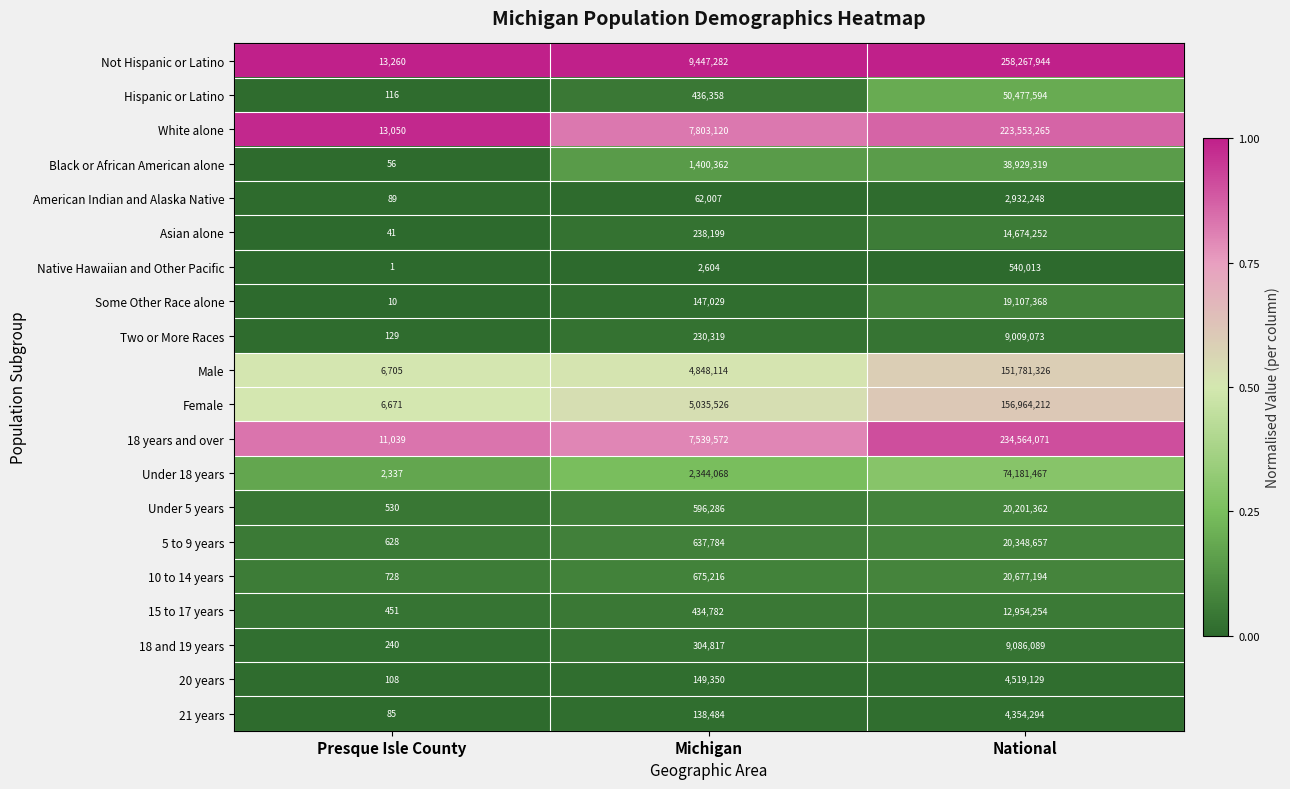

The 18 years and over series shows 140178298 at National. True or false?

False